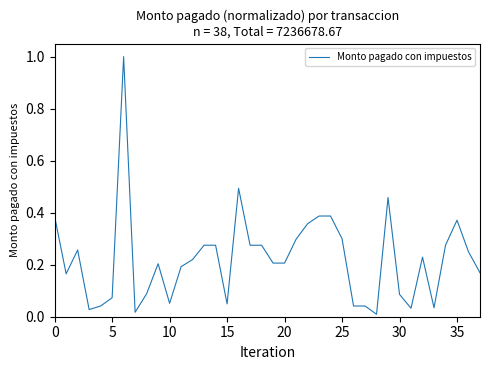

What is the maximum value shown in the chart?

1.0